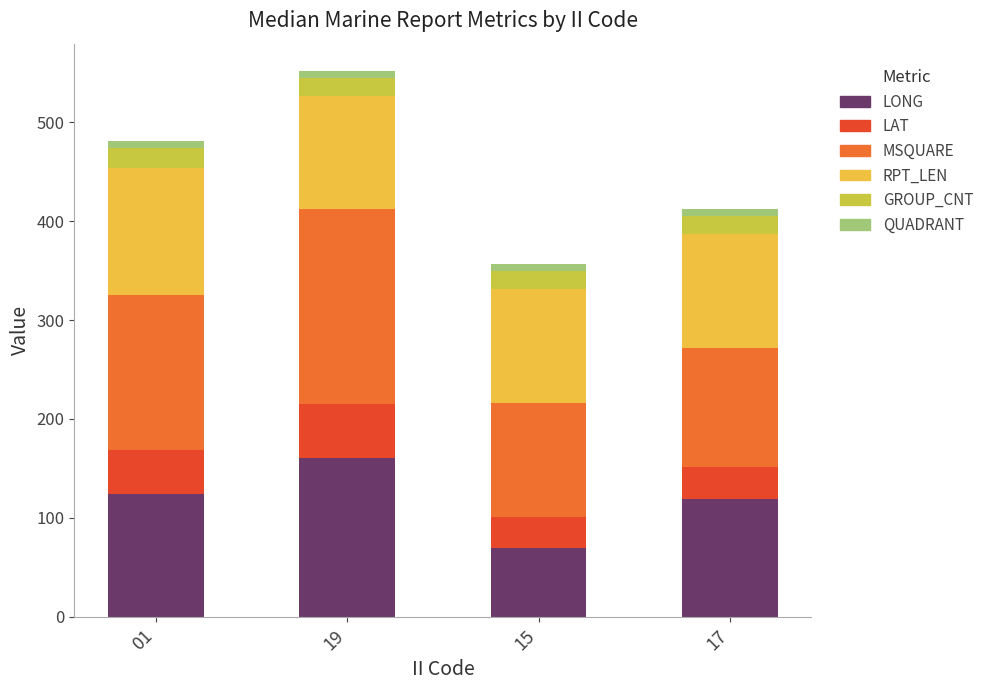

Count the number of data series in this chart.

6